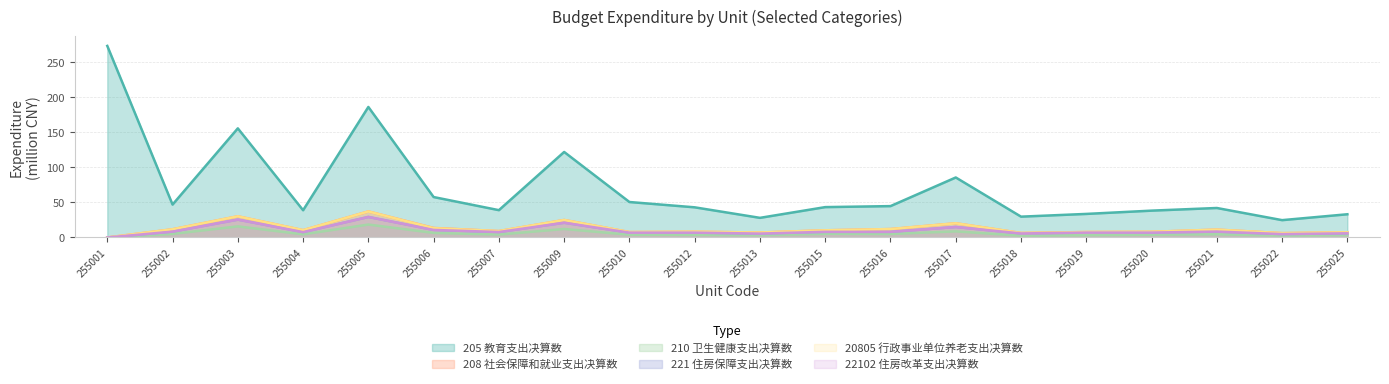

What is the difference between the highest and lowest values at 255007?

34.8